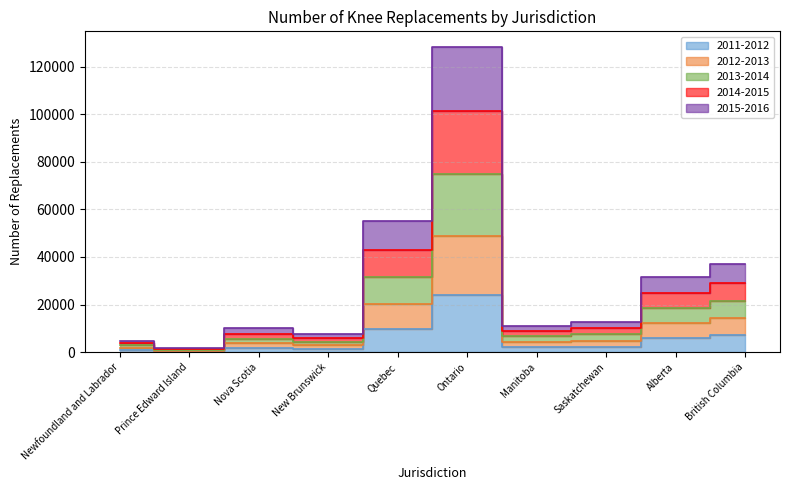

The value of 2014-2015 at Quebec is 83413. True or false?

False